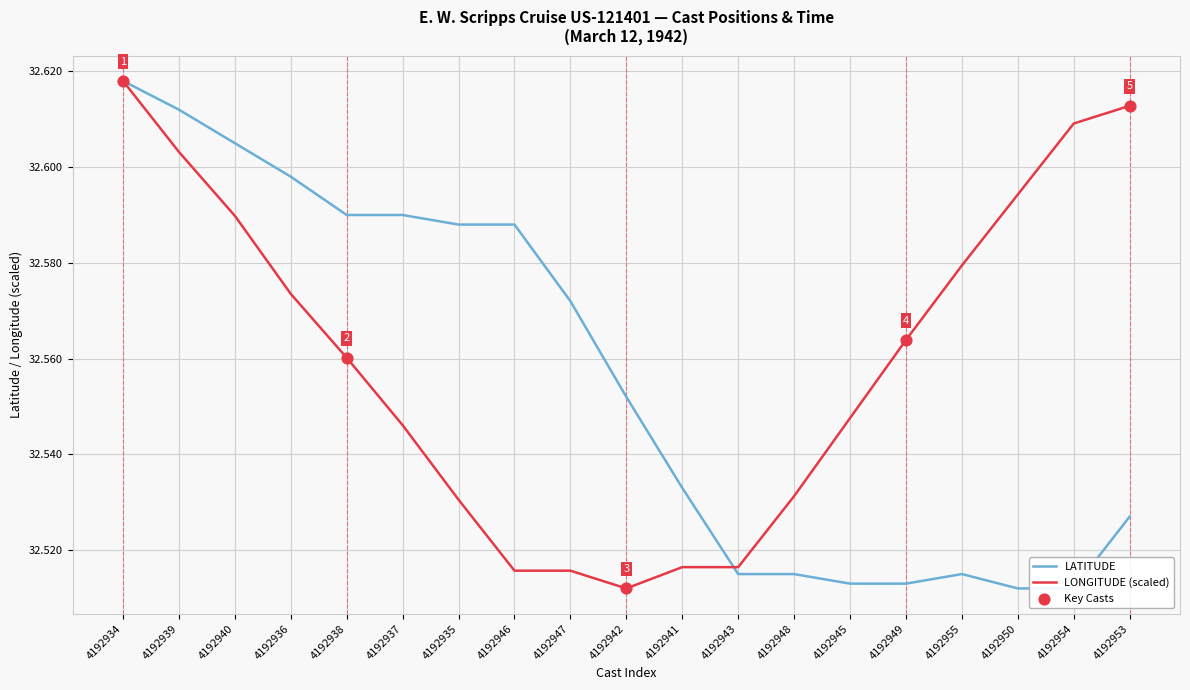

Which series reaches the minimum Y coordinate?

LONGITUDE